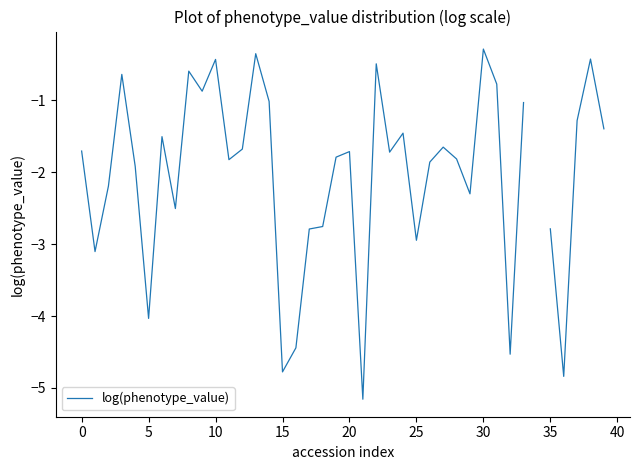

What is the minimum value shown in the chart?

-5.2